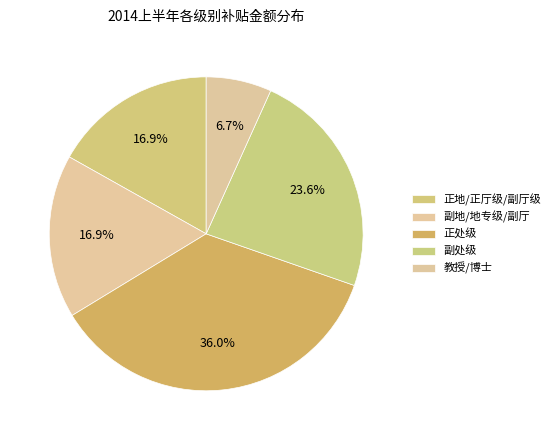

How many slices are in this pie chart?

5